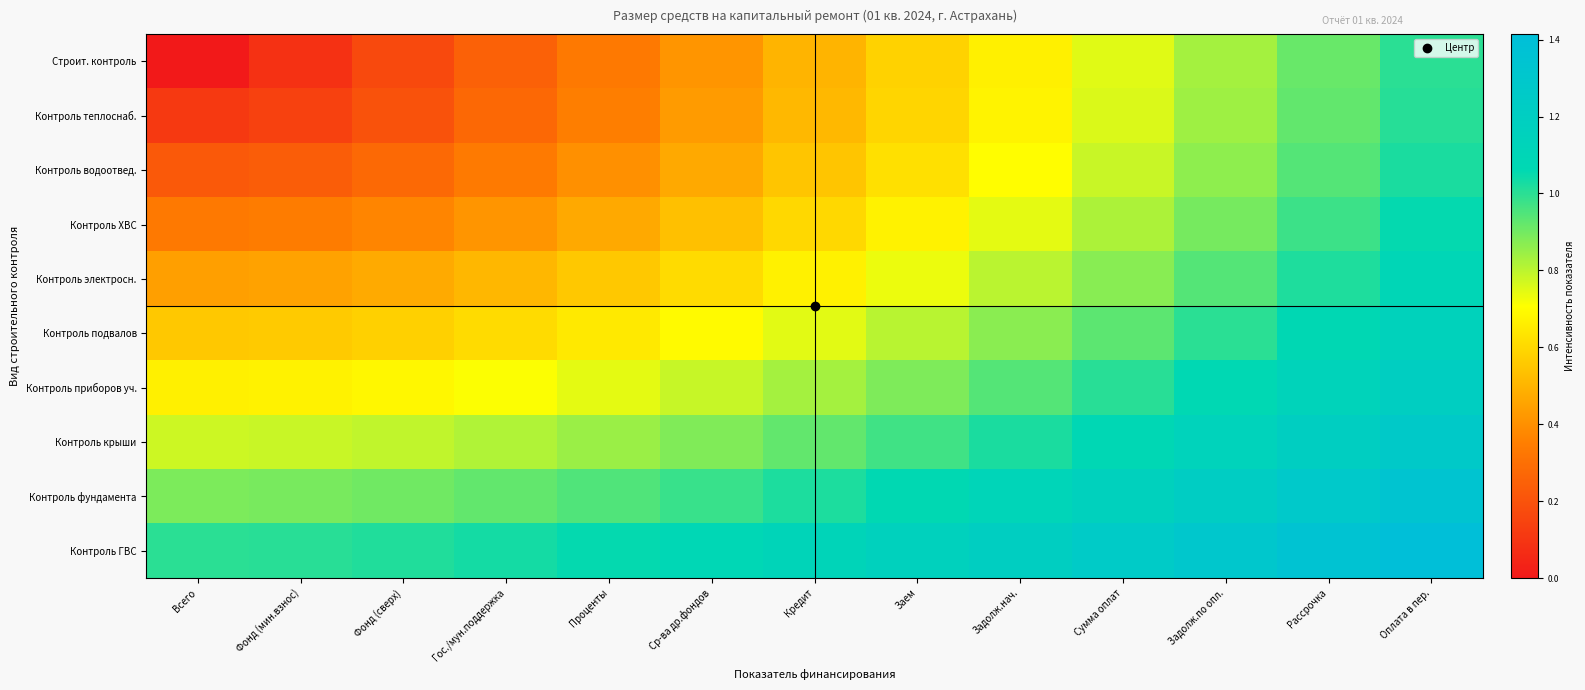

Between Задолж.нач. and Фонд (мин.взнос), which is larger?

Задолж.нач.